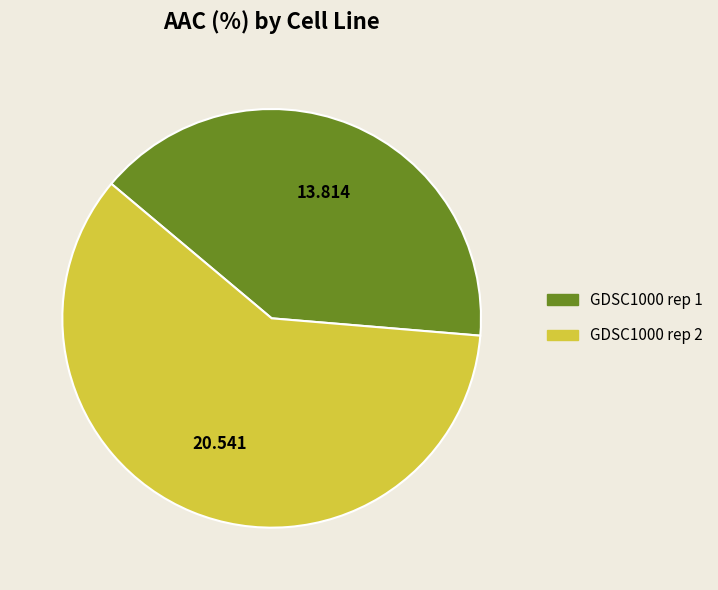

Is GDSC1000 rep 1 the majority of the pie?

No